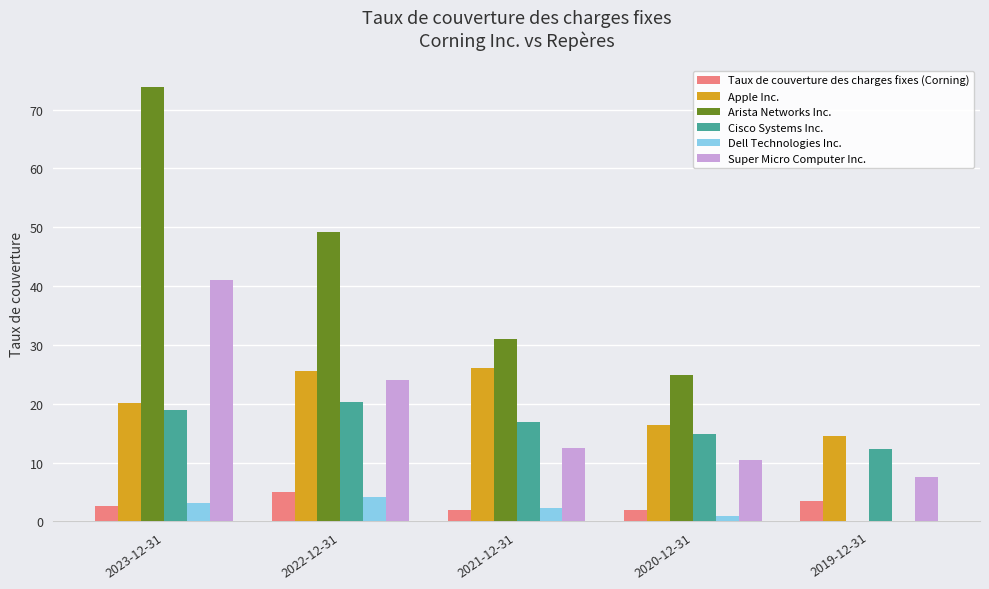

Which series has the largest range (max minus min)?

Arista Networks Inc.